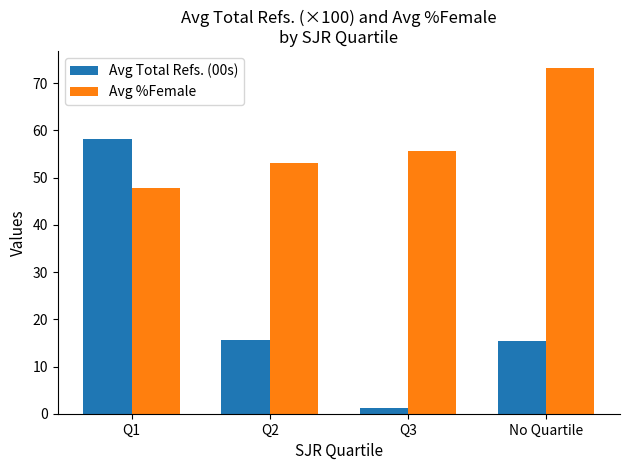

What is the minimum value for Avg %Female?

47.9